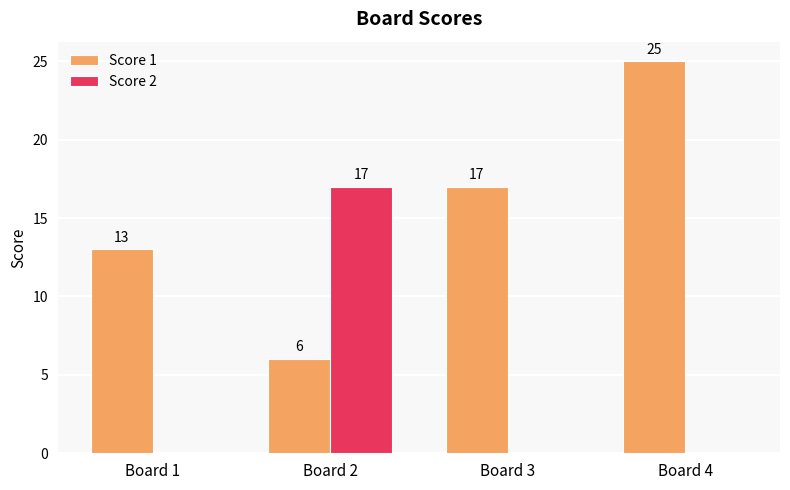

Between Board 3 and Board 4, which series saw the biggest shift?

Score 1